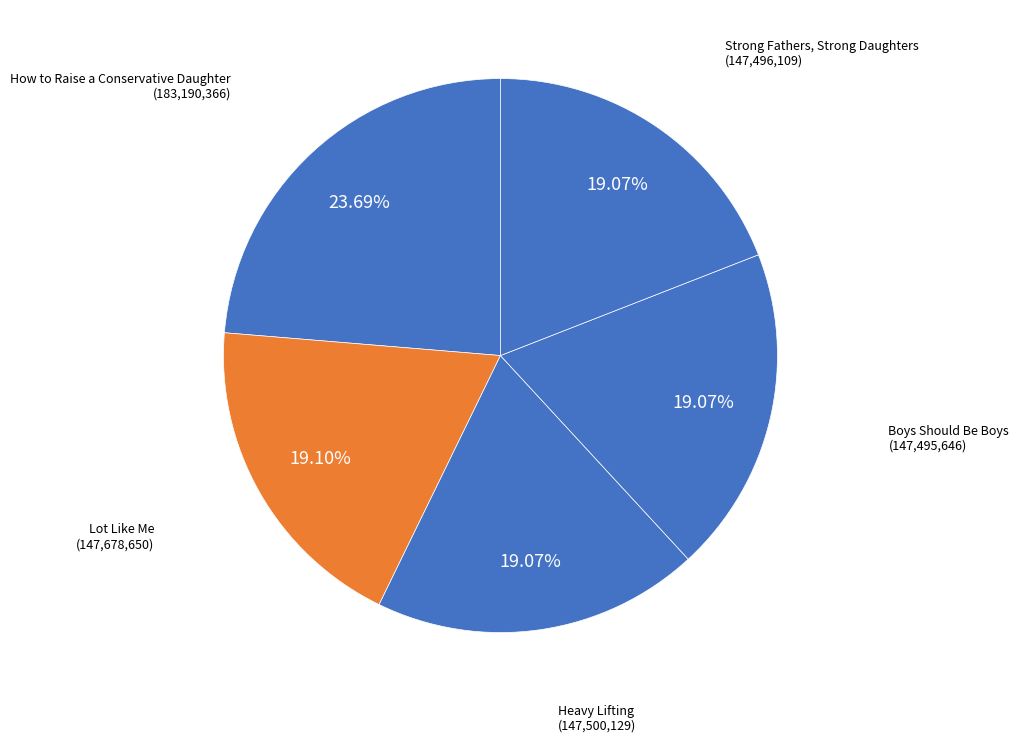

Is there any slice that represents more than half of the pie?

No